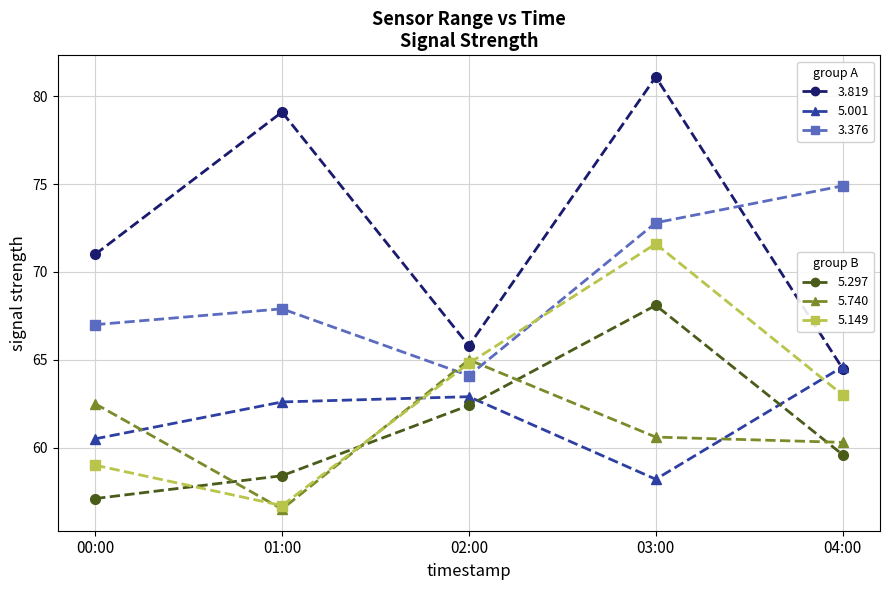

At which category is the sum across all series the highest?

03:00